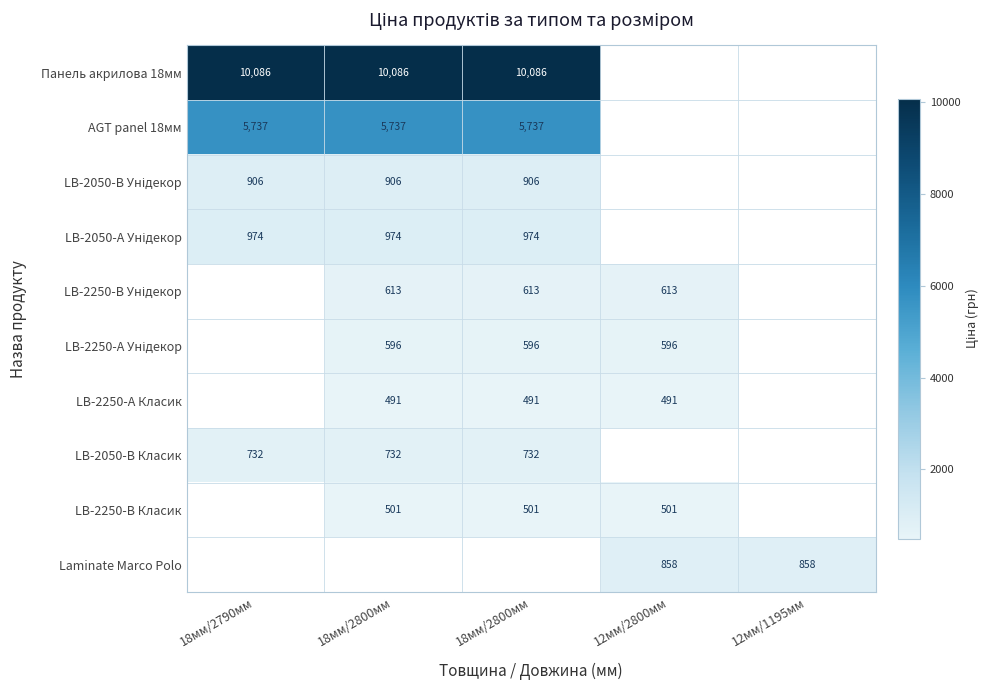

At 18мм/2790мм, list the series in order from largest to smallest.

Панель акрилова 18мм, AGT panel 18мм, LB-2050-А Унідекор, LB-2050-В Унідекор, LB-2050-В Класик, LB-2250-В Унідекор, LB-2250-А Унідекор, LB-2250-А Класик, LB-2250-В Класик, Laminate Marco Polo